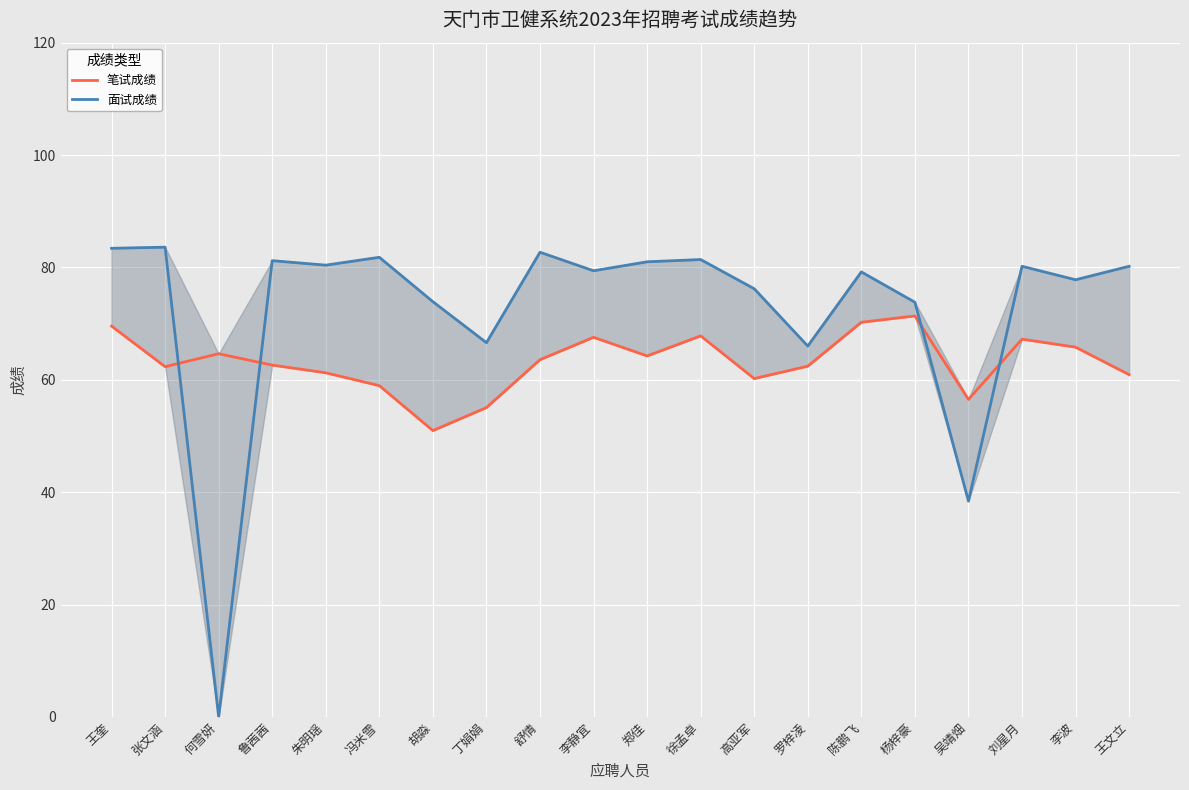

What is the highest value of the 笔试成绩 series?

71.4